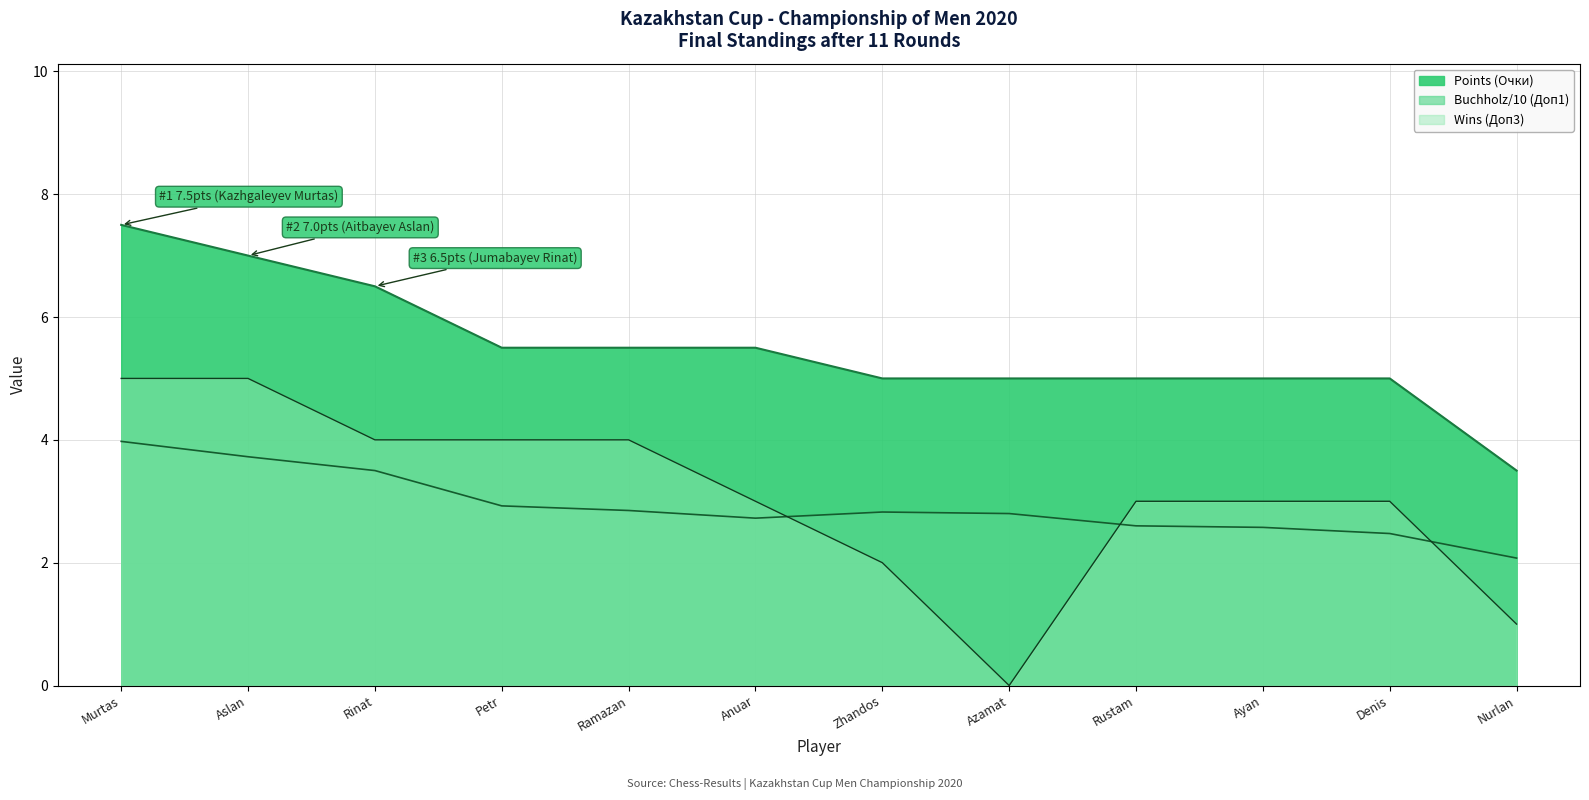

What is the label of the 8th point from the right?

Ramazan